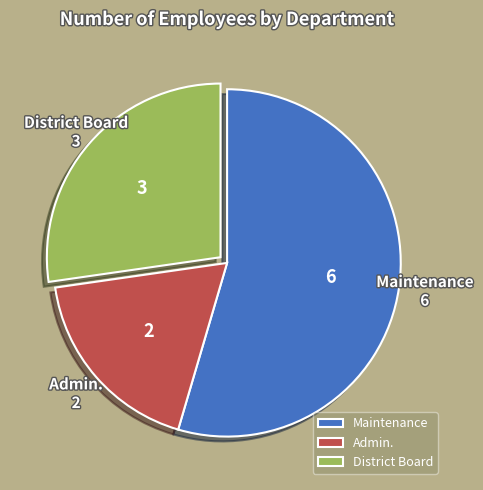

Is District Board the majority of the pie?

No